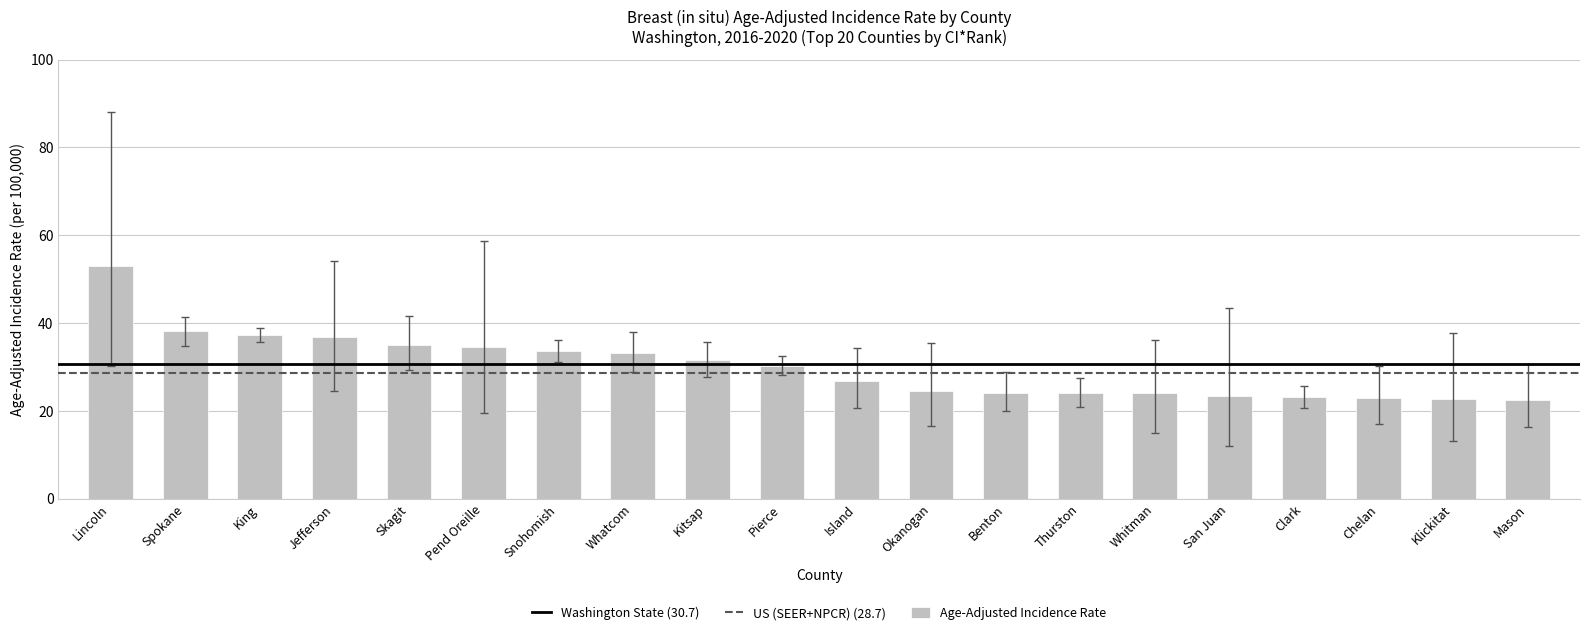

Read the value at Whitman.

24.0